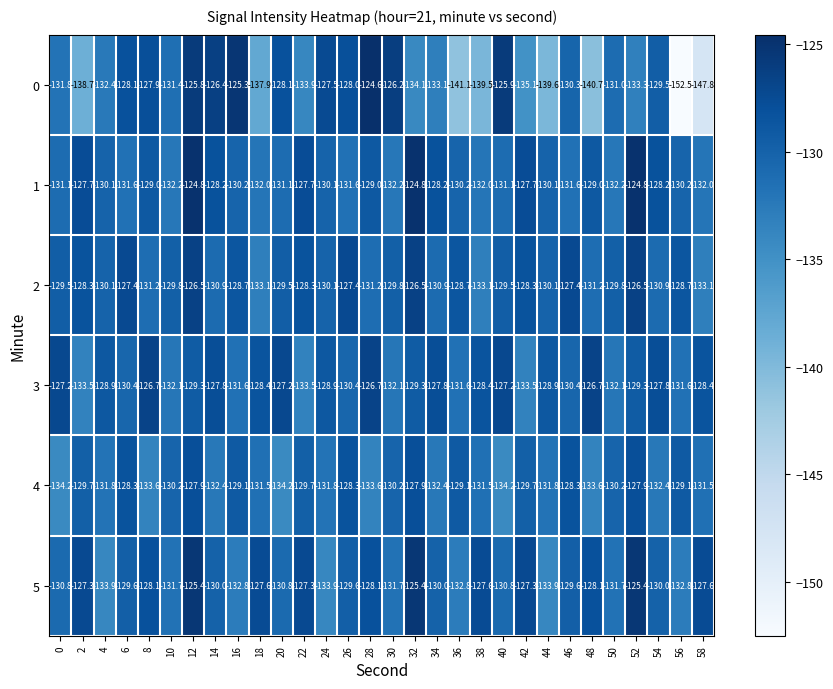

What is the difference between the maximum and minimum values in the 2 series?

6.6